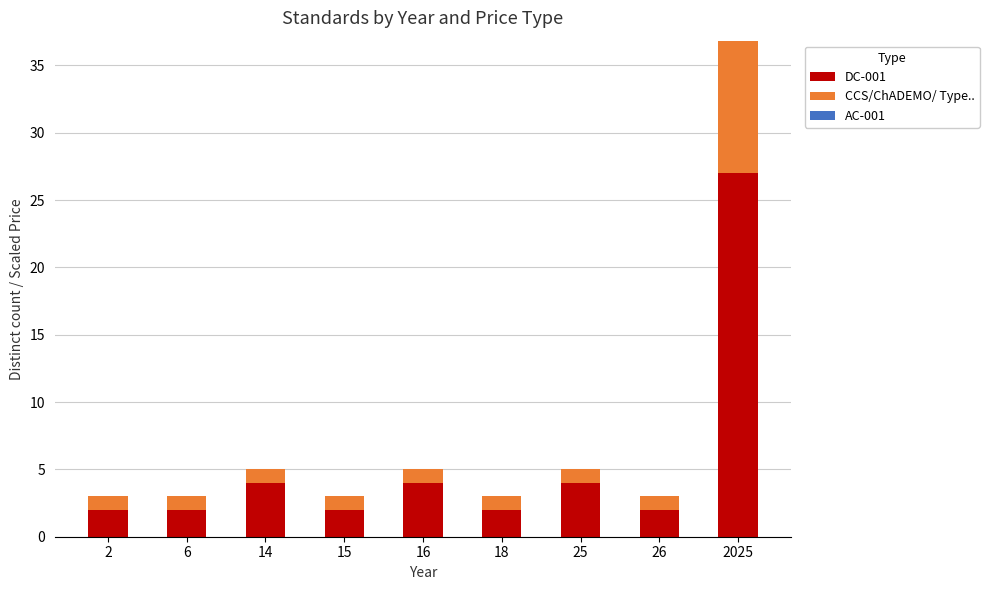

The DC-001 series shows 4.0 at 14. True or false?

True